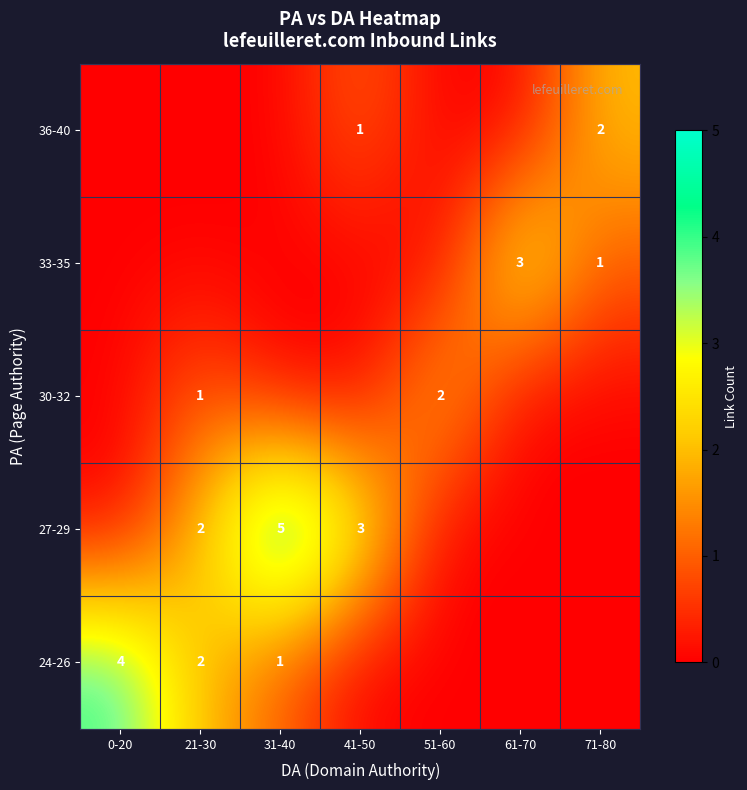

What is the sum of the 24-26 values at 21-30 and 31-40?

3